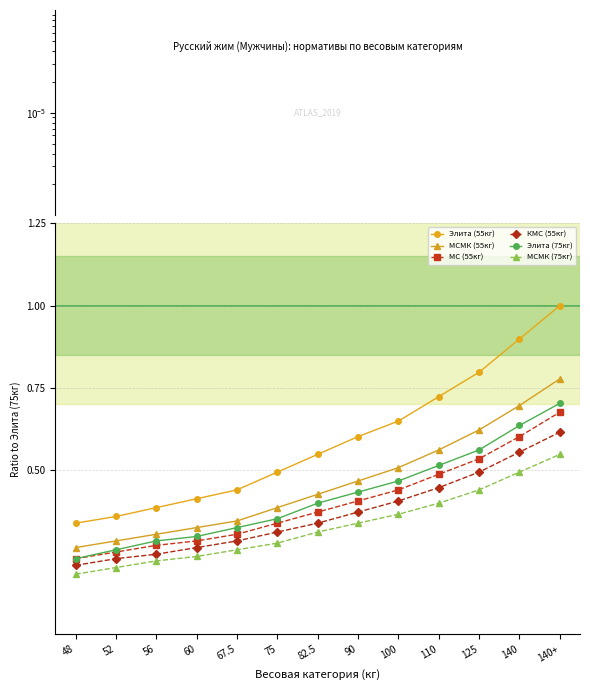

Which series has the widest spread of values?

Элита (55кг)